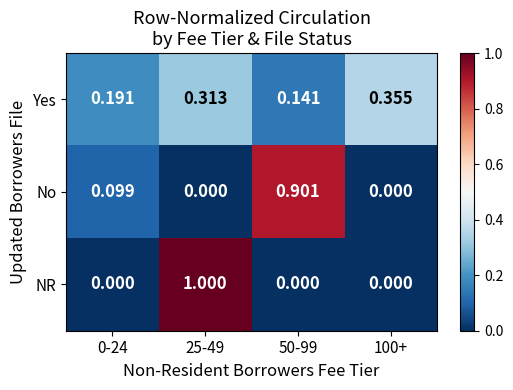

At 50-99, list the series in order from smallest to largest.

NR, Yes, No